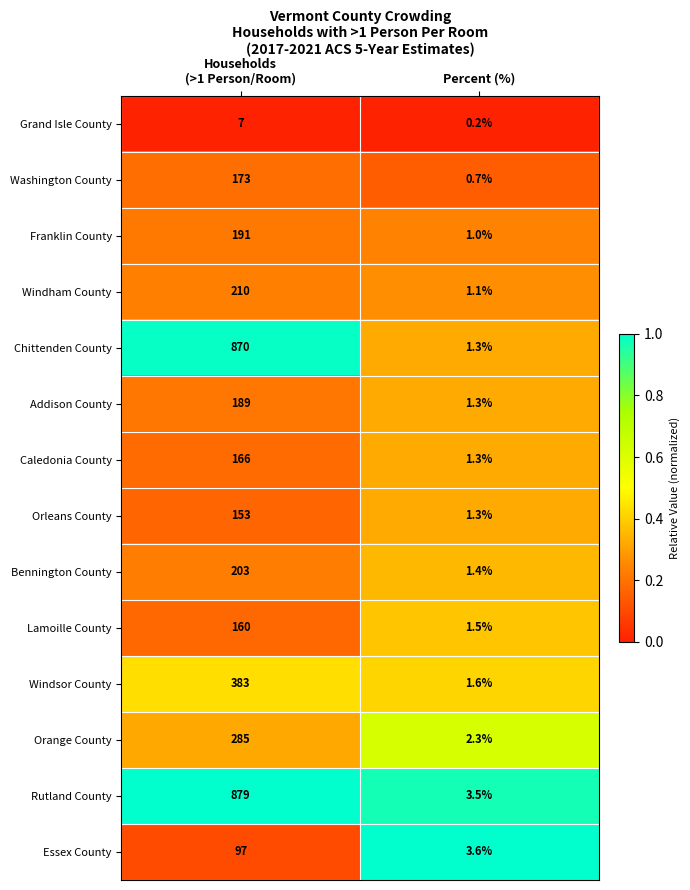

What is the average value of the Caledonia County series?

83.7